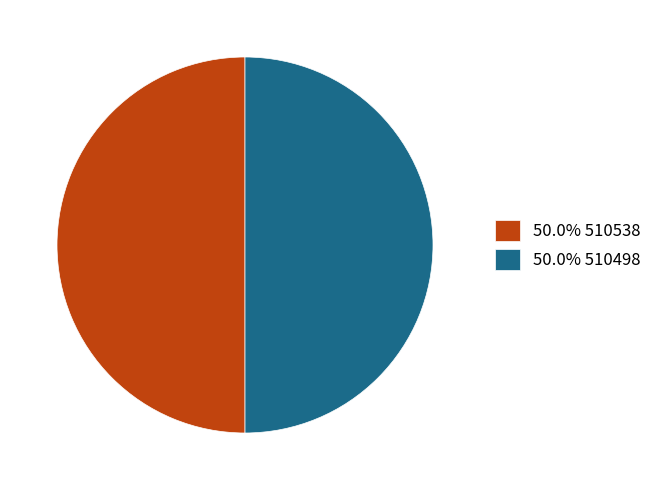

What is the ratio of the value at 50.0% 510538 to the value at 50.0% 510498?

1.0